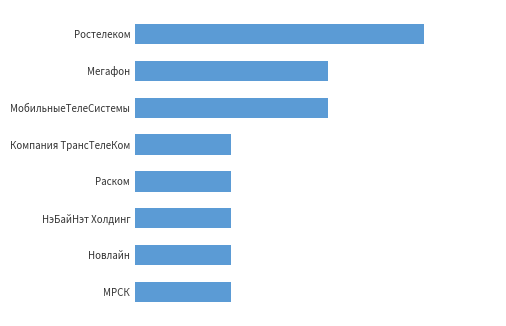

Does the chart contain any negative values?

No